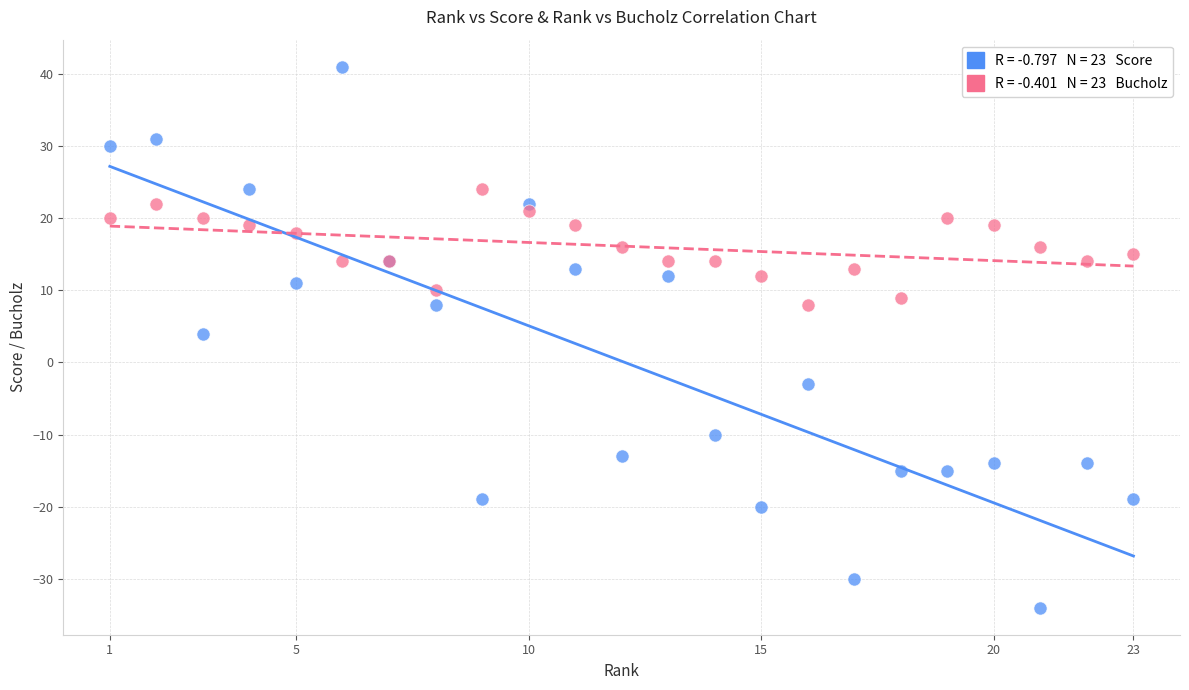

Across all series, what Y value is closest to 3?

4